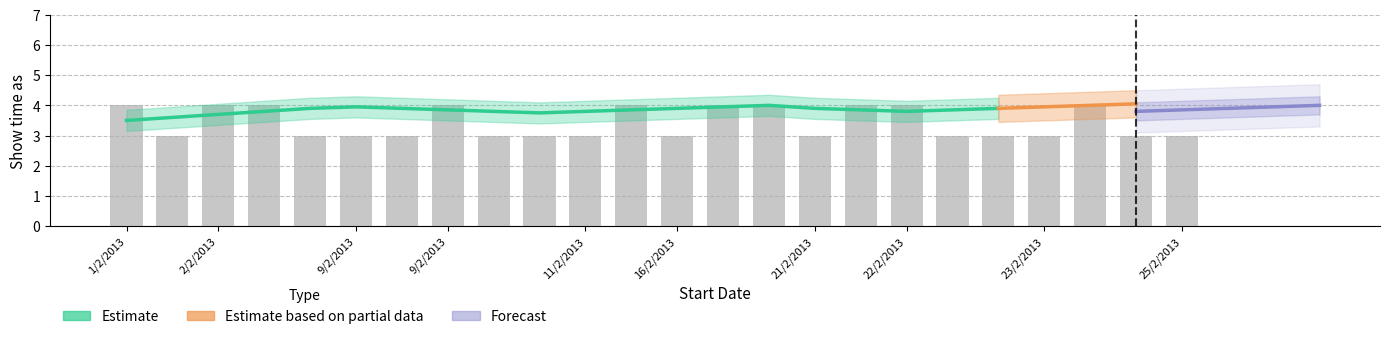

The chart shows a value of 6 at 1/2/2013. True or false?

False